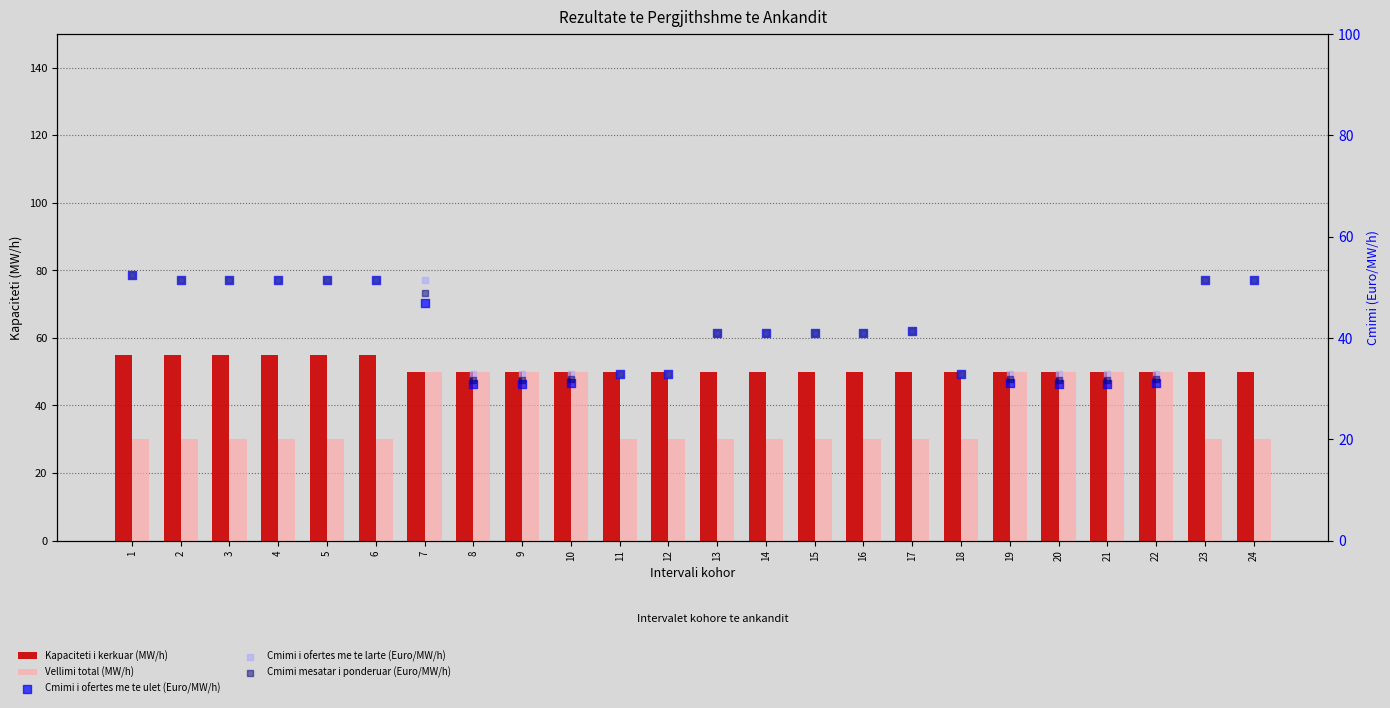

Which series has the largest total across all categories?

Kapaciteti i kerkuar (MW/h)